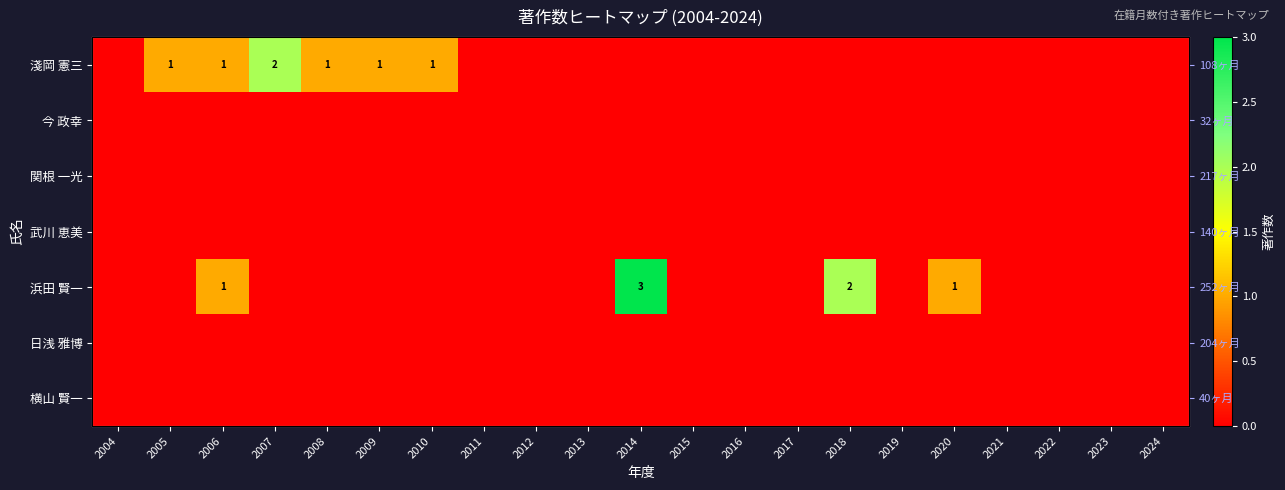

At which label does 横山 賢一 reach its peak?

2004